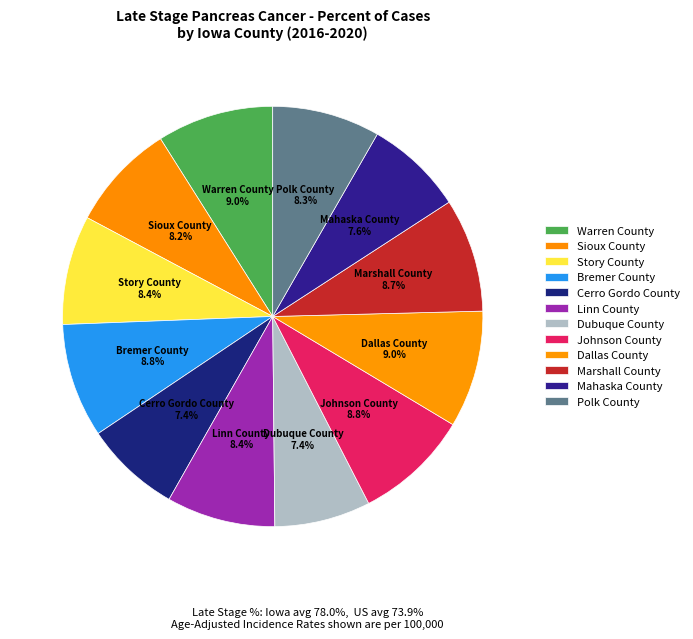

Between Dubuque County and Dallas County, which is larger?

Dallas County